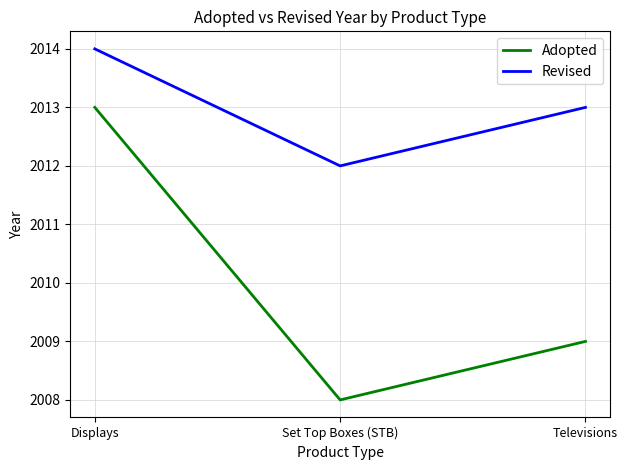

Count the number of categories in the chart.

3